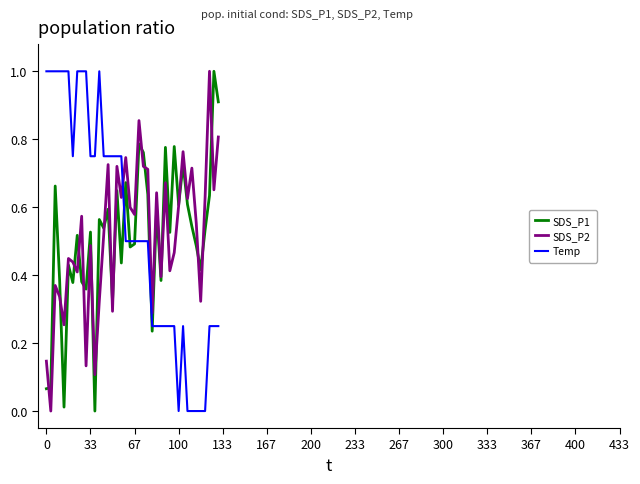

What is the greatest value displayed?

1.0